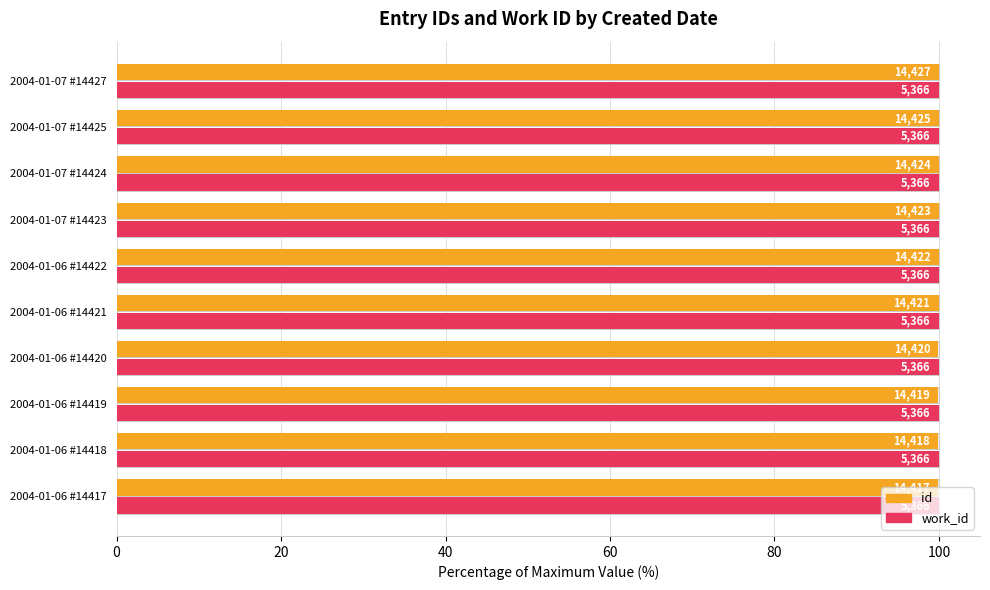

The value of work_id at 120 is 0.5. True or false?

False